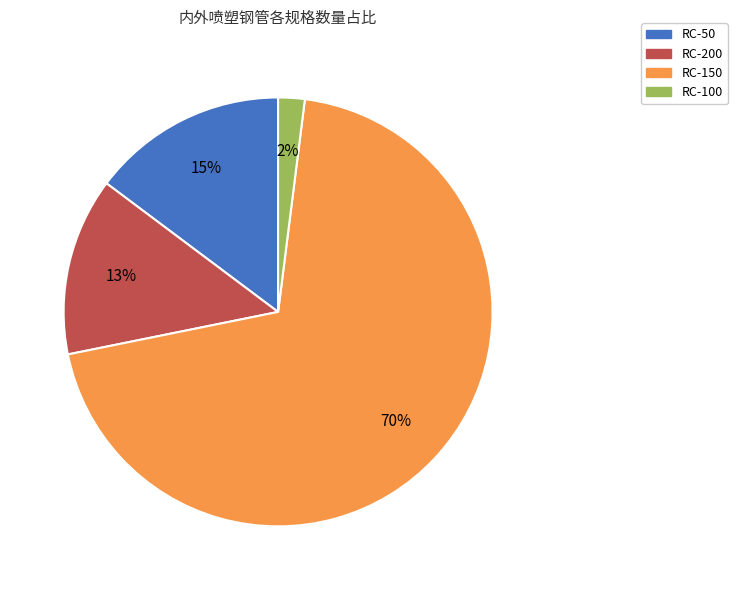

Rank the categories by value from lowest to highest.

RC-100, RC-200, RC-50, RC-150